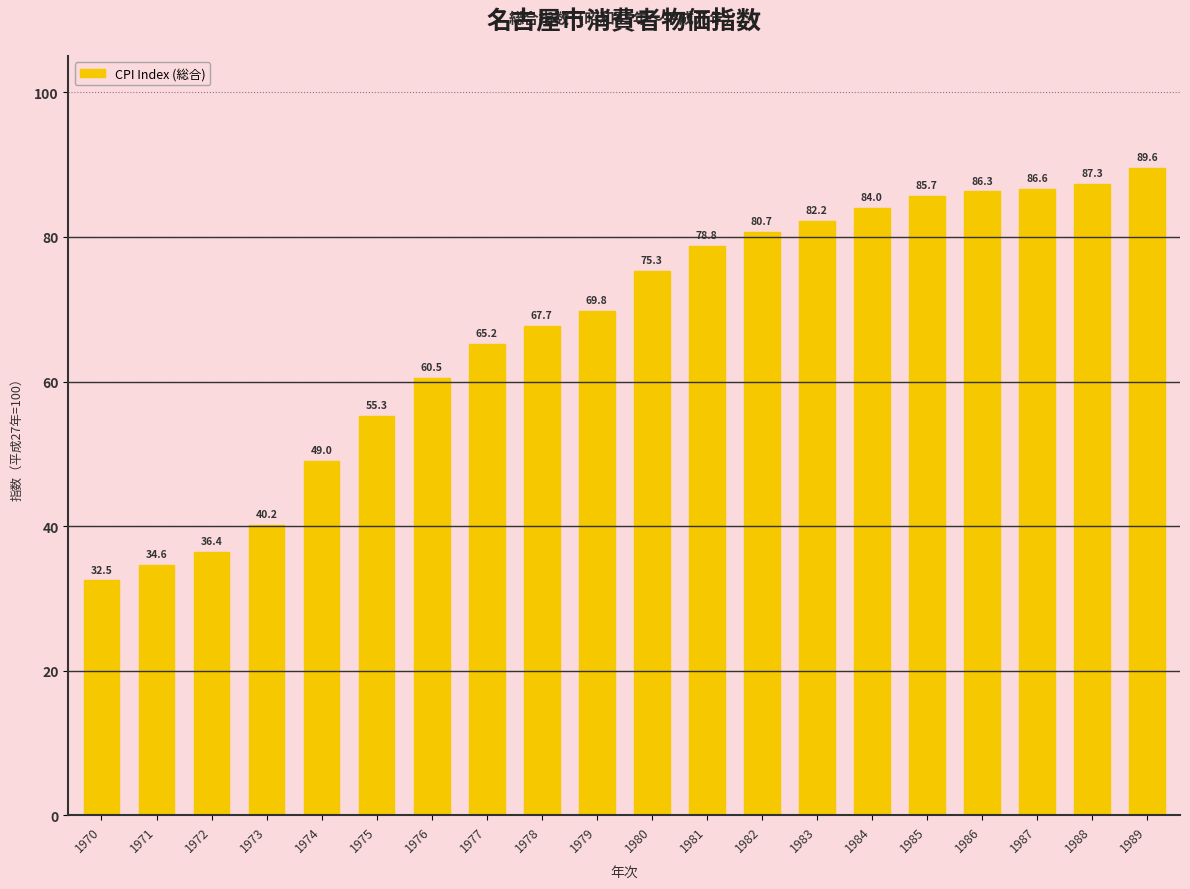

Approximately how many times larger is the value at 1978 compared to 1979?

1.0